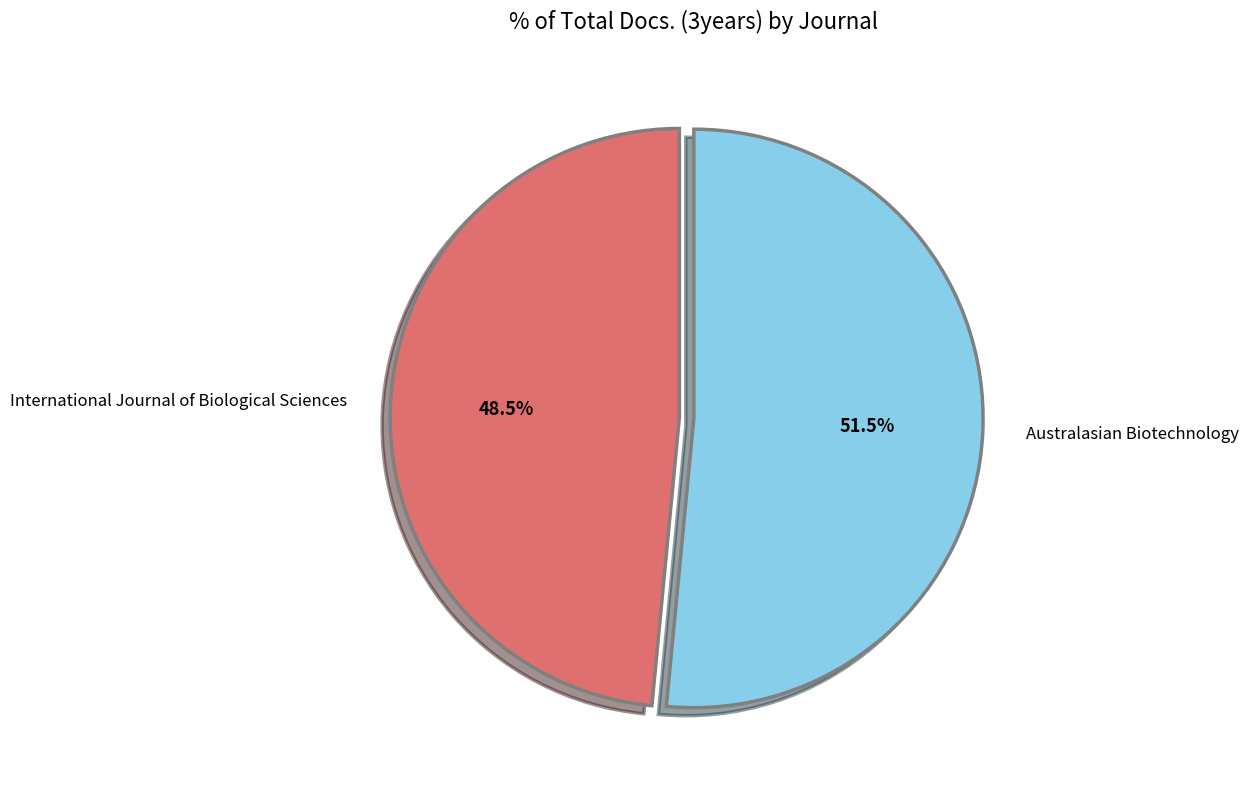

Rank the categories by value from highest to lowest.

Australasian Biotechnology, International Journal of Biological Sciences